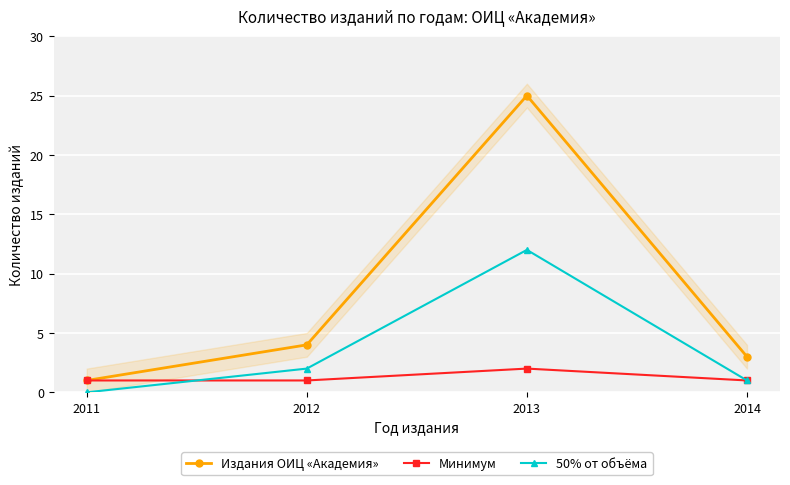

Which has a higher value, 2014 or 2012?

2012